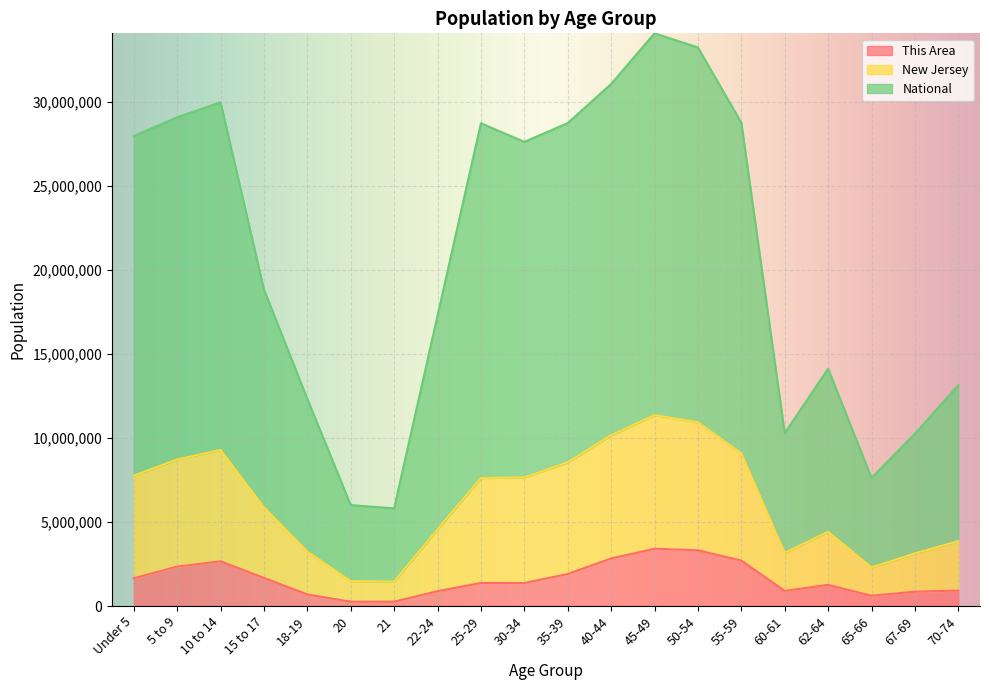

What is the smallest value displayed?

254239.9